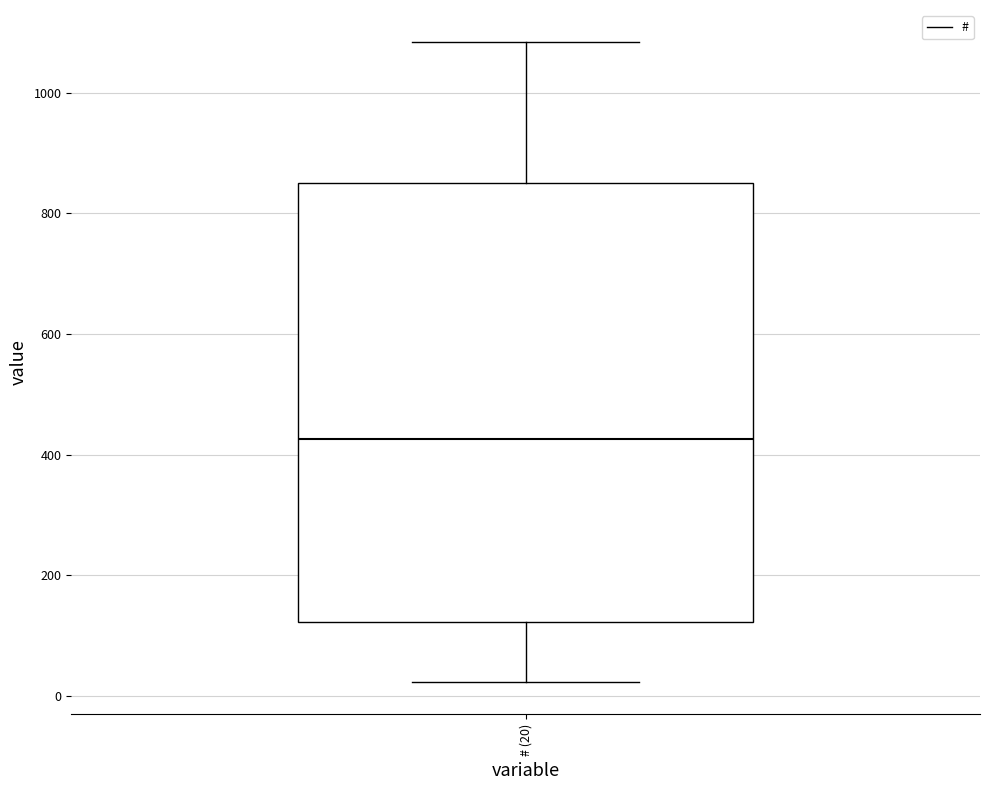

Where does the median line of the box for # (20) sit on the y-axis? The values are not printed on the chart, so give them approximately, as read against the axis.

420